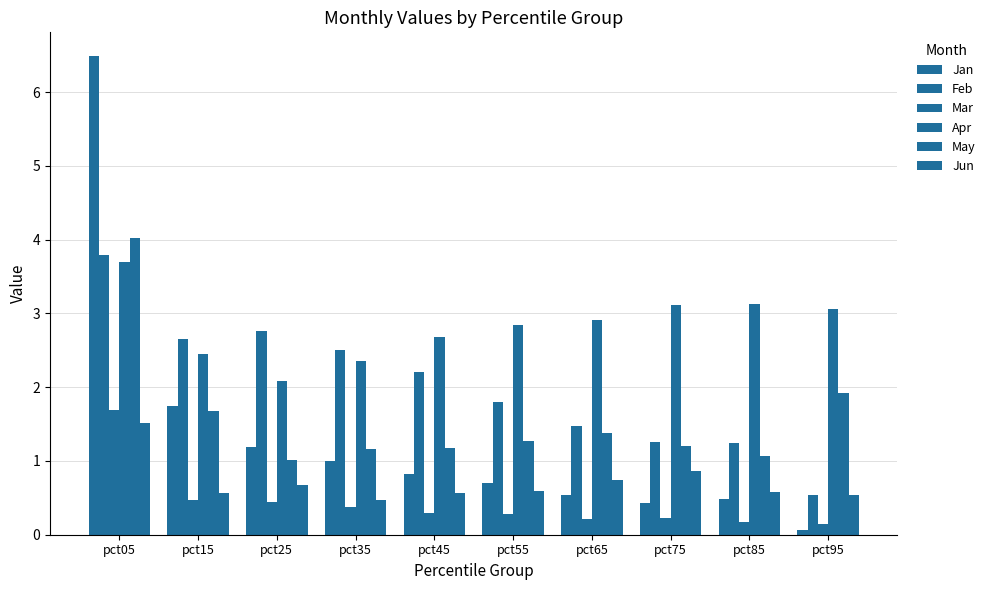

Are the bars grouped side by side (vs. stacked)?

Yes